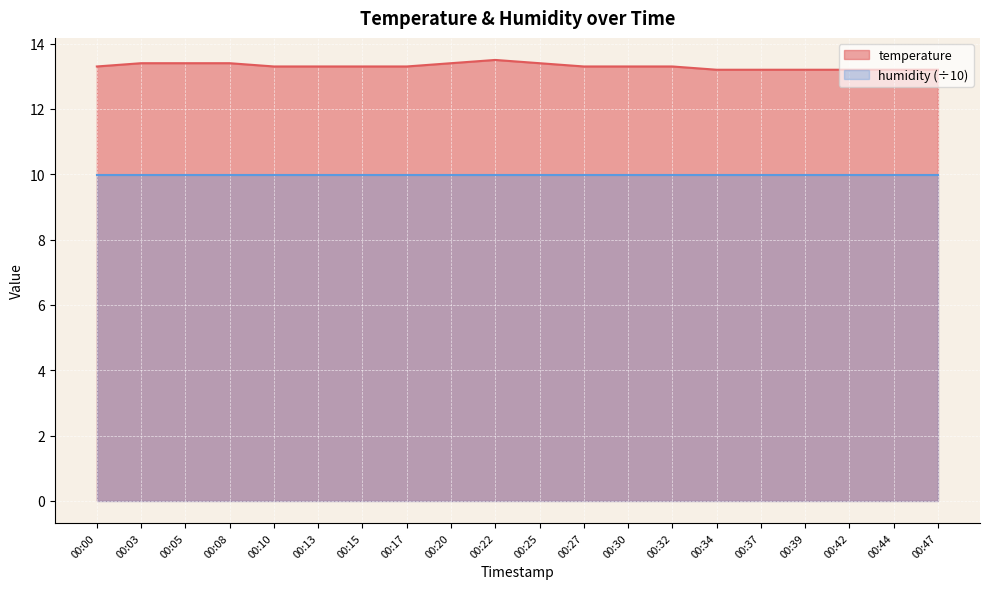

Is it true that the value at 00:34 is 23.1?

False